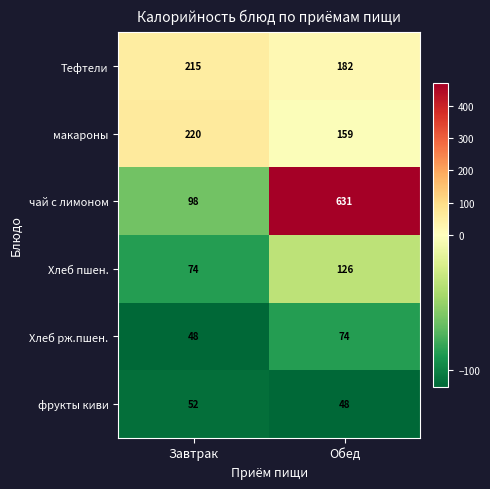

What is the difference between the maximum and minimum values in the макароны series?

61